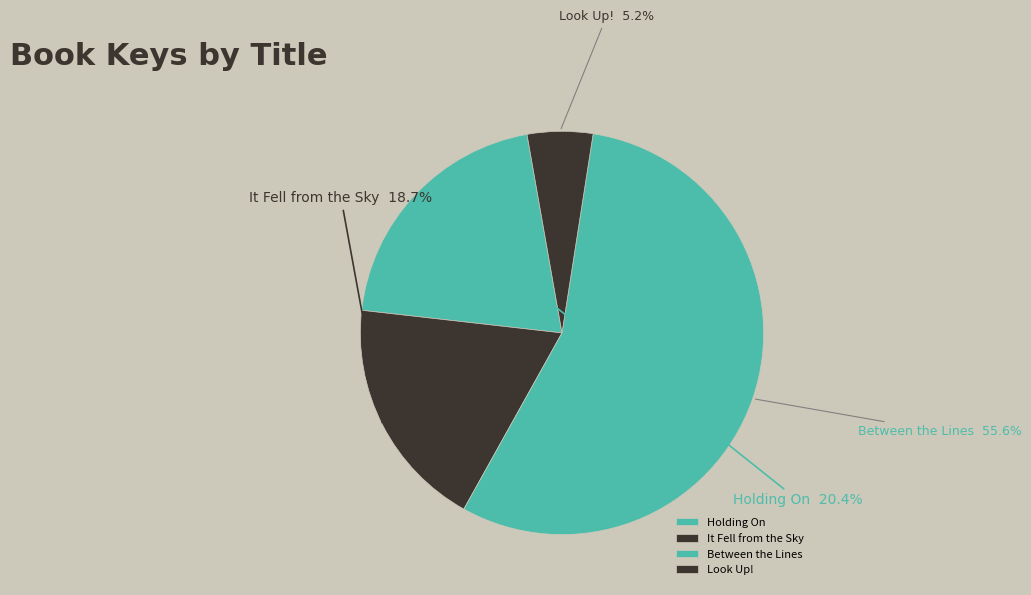

Between Holding On and It Fell from the Sky, which is larger?

Holding On